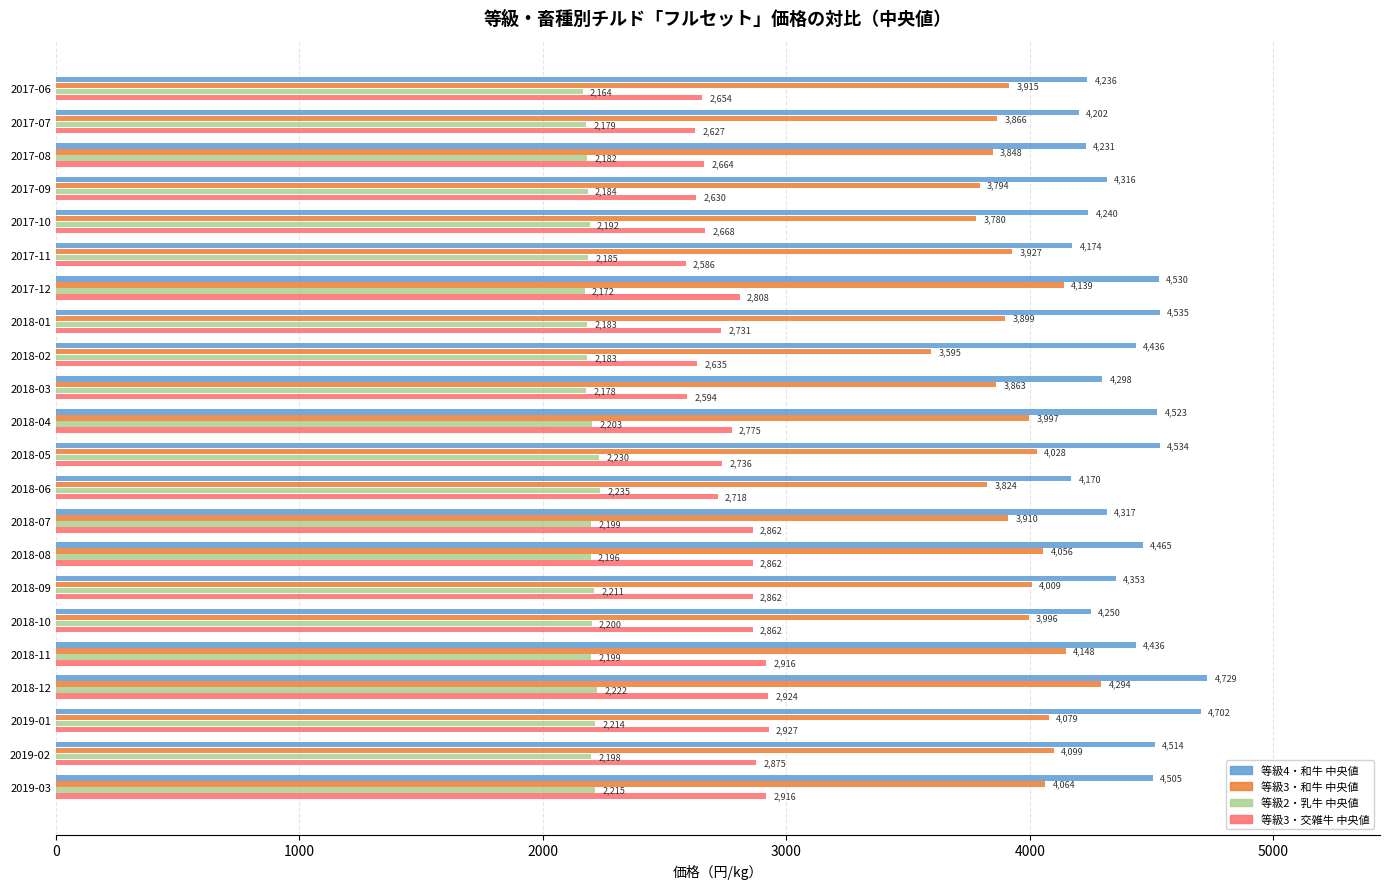

Which series has the largest total across all categories?

等級4・和牛 中央値